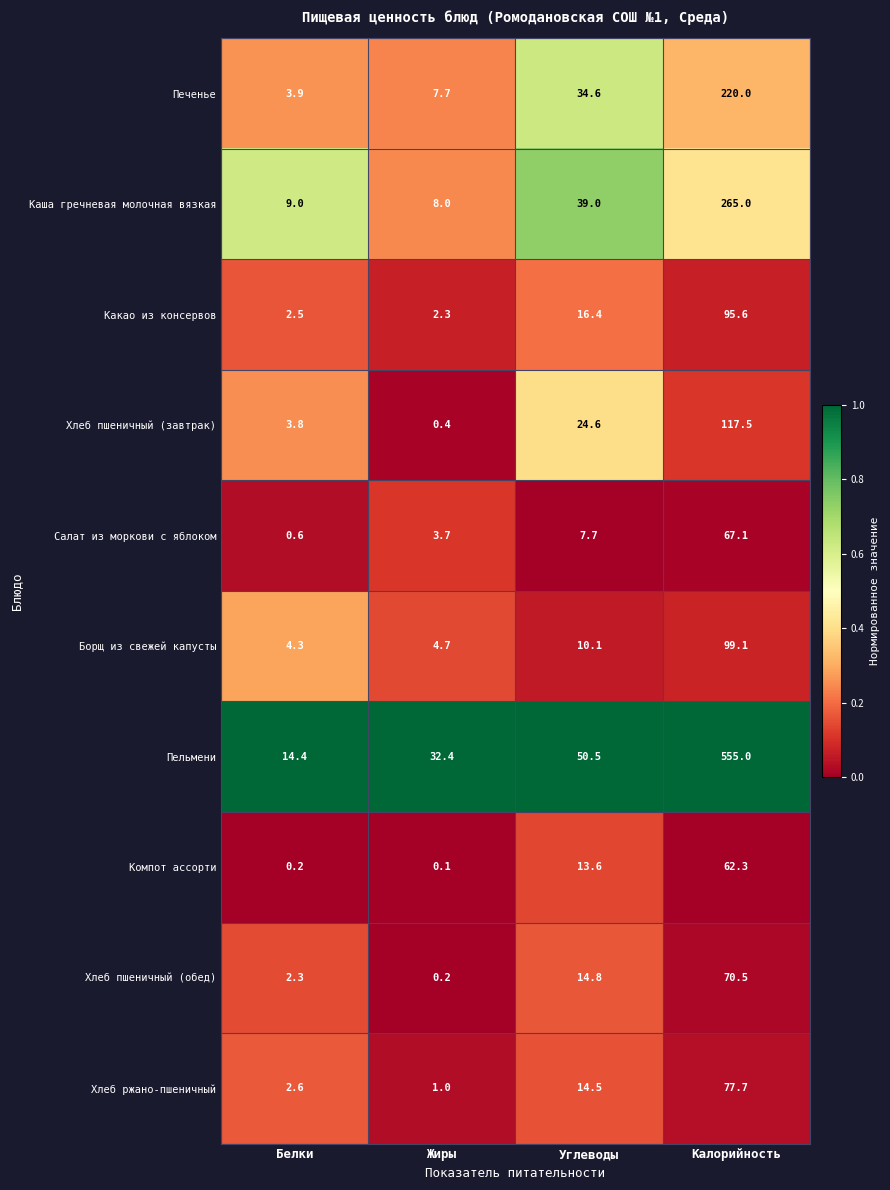

Which series has the largest total across all categories?

Пельмени